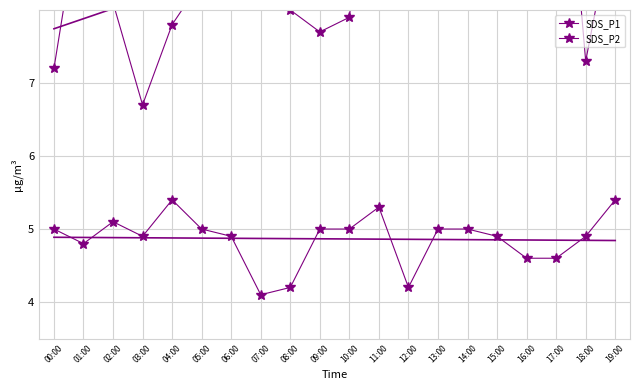

True or false: SDS_P1 and SDS_P2 intersect in this chart.

False